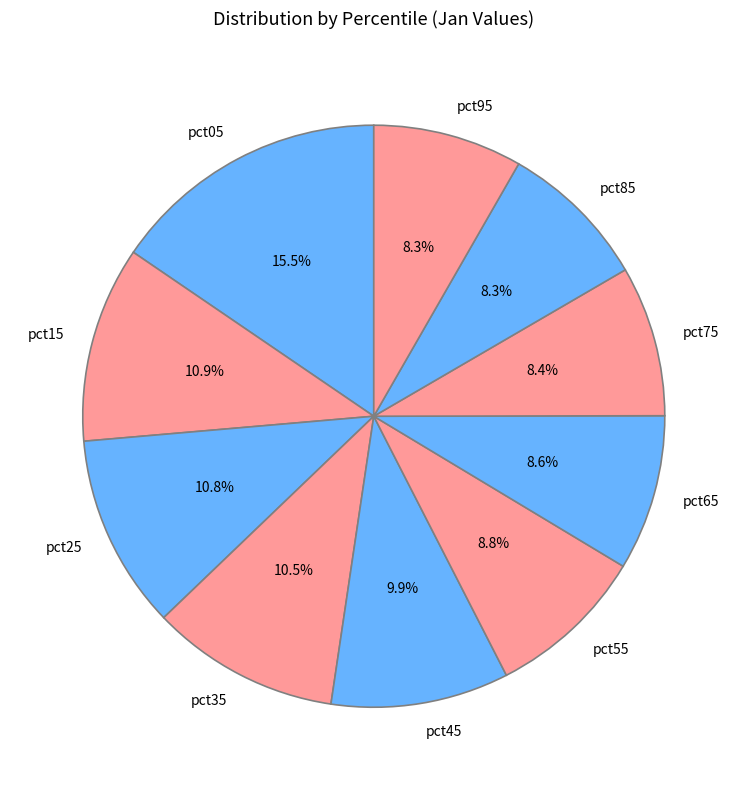

What percentage do pct65 and pct75 together represent?

17.0%